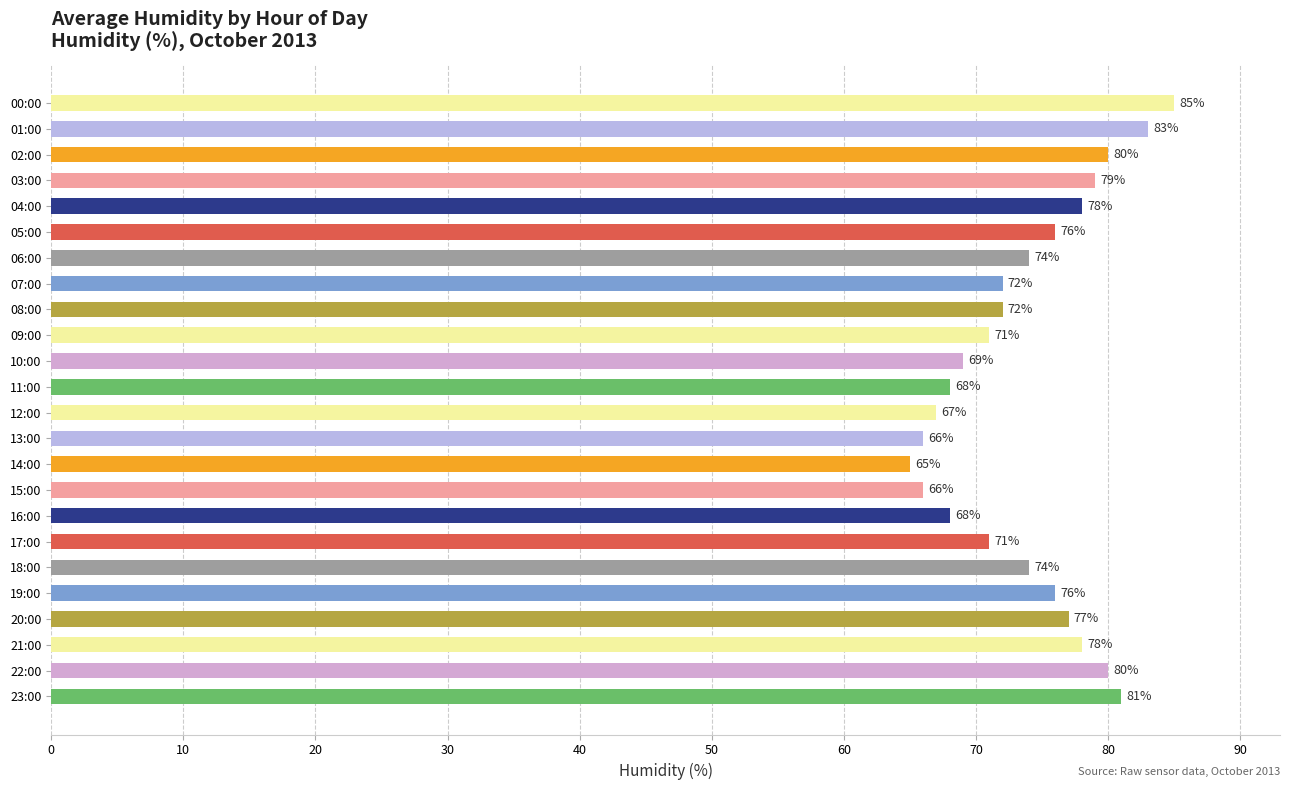

What is the sum of all values?

1776